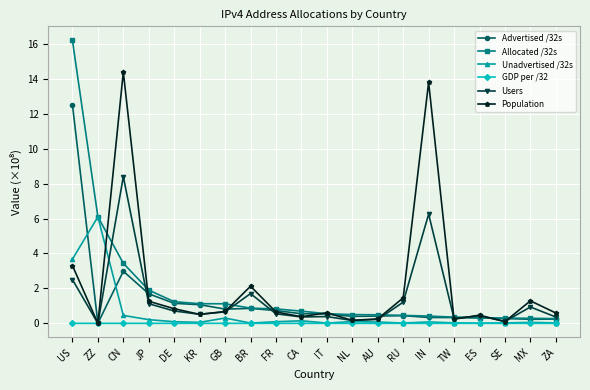

What is the value of the Users point at the 8th from the left?

1.7